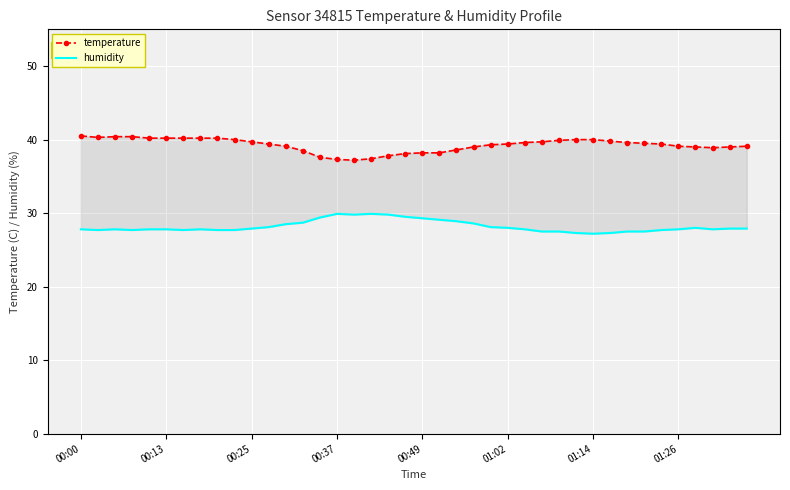

What is the difference between the maximum and second lowest values in the temperature series?

3.2